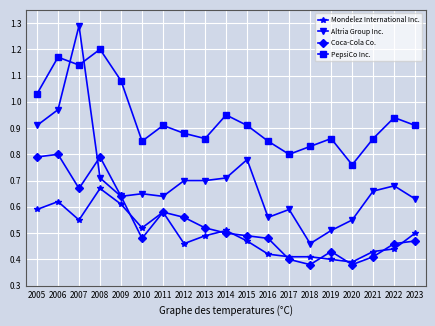

True or false: Altria Group Inc. has more than 0 points higher than both neighbors.

True